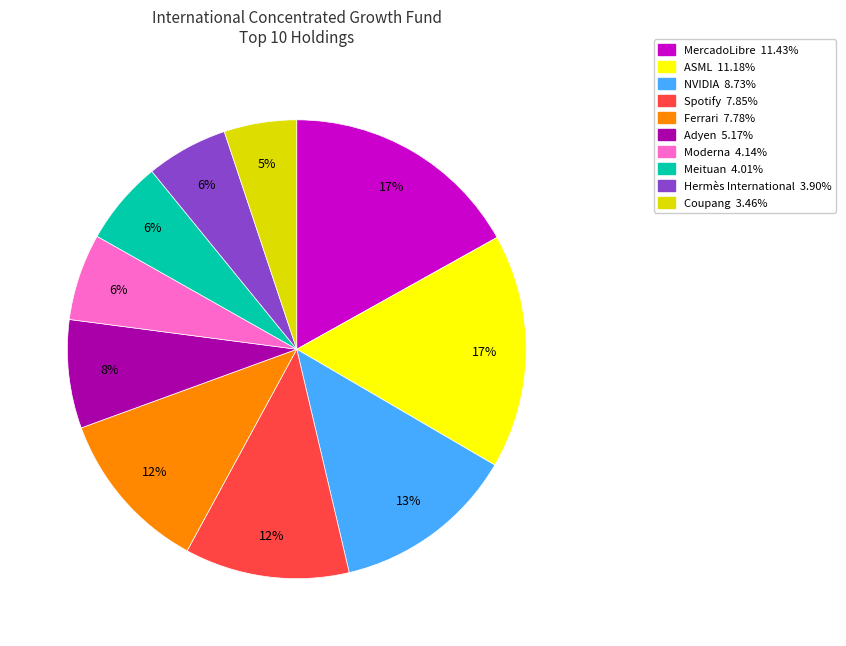

Is it true that MercadoLibre is 17% of the pie?

True